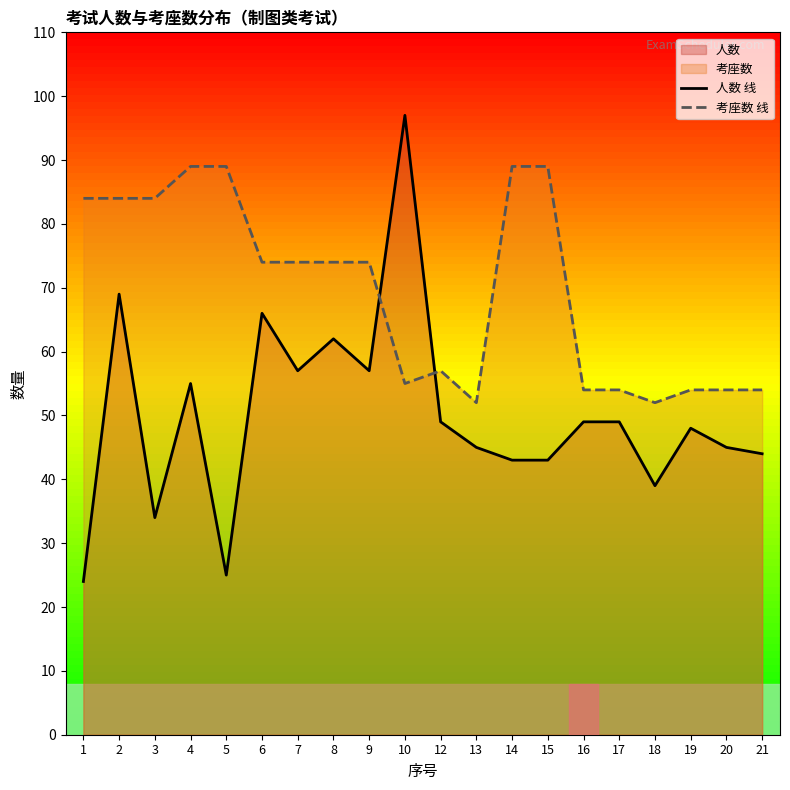

What is the difference between the maximum and second lowest values in the 人数 线 series?

72